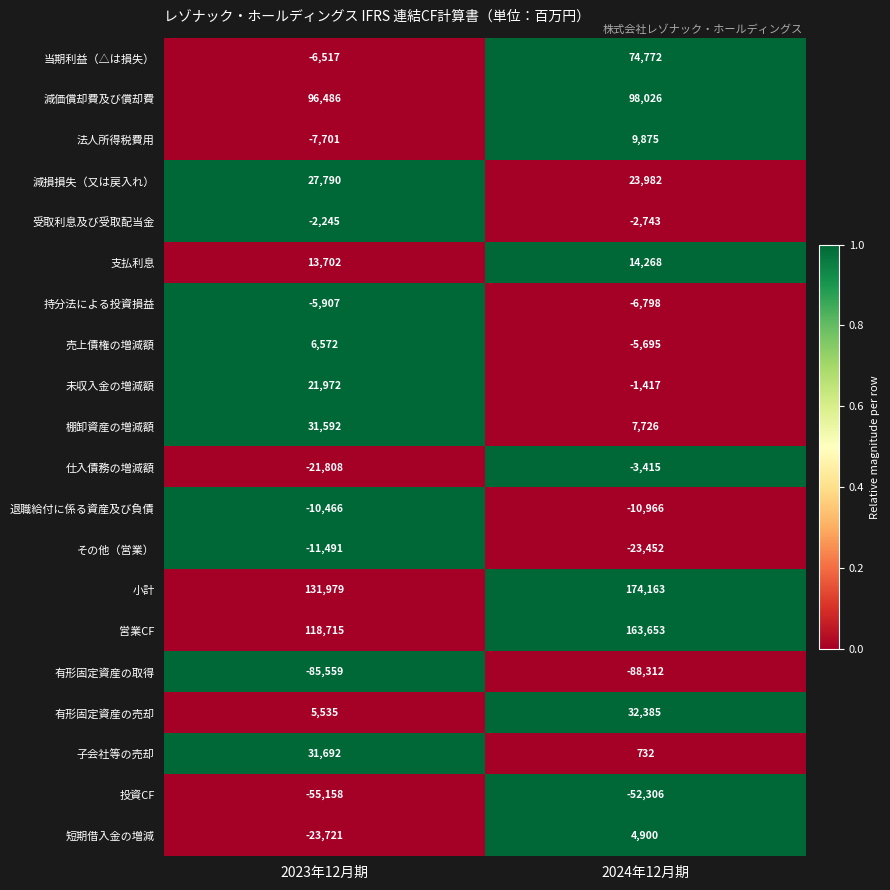

How many distinct data groups are displayed?

20